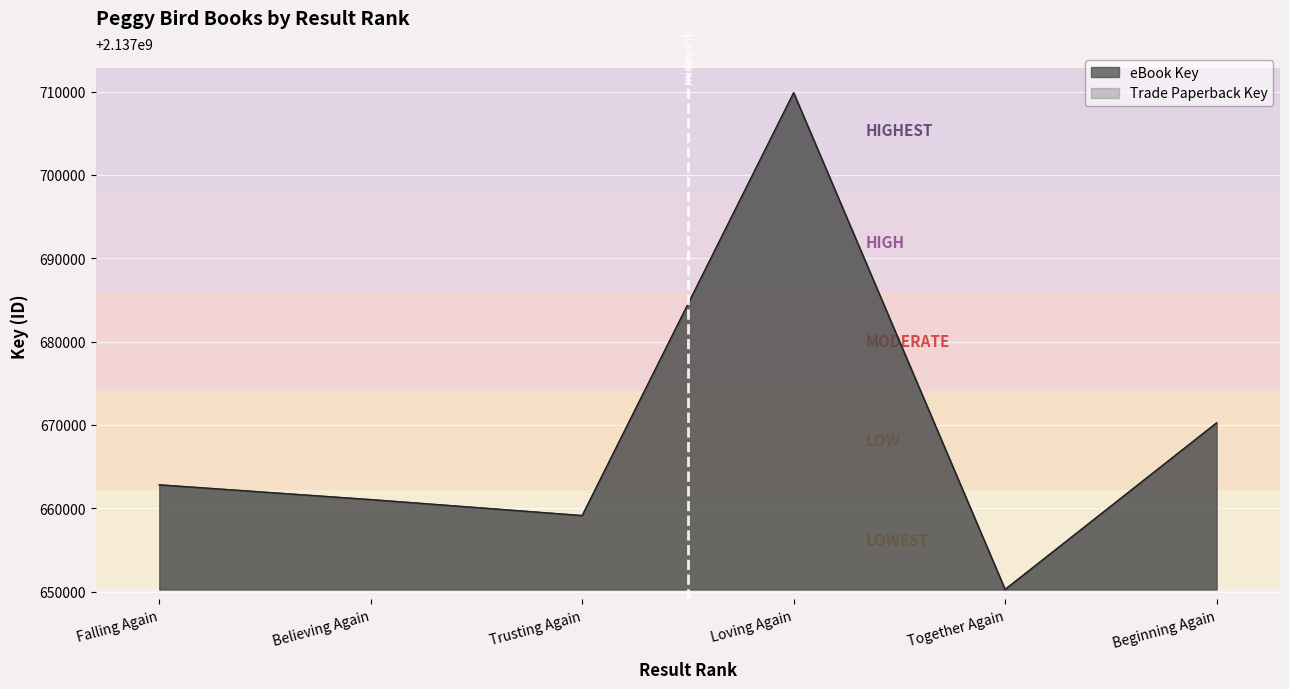

Which series has the largest total across all categories?

eBook Key